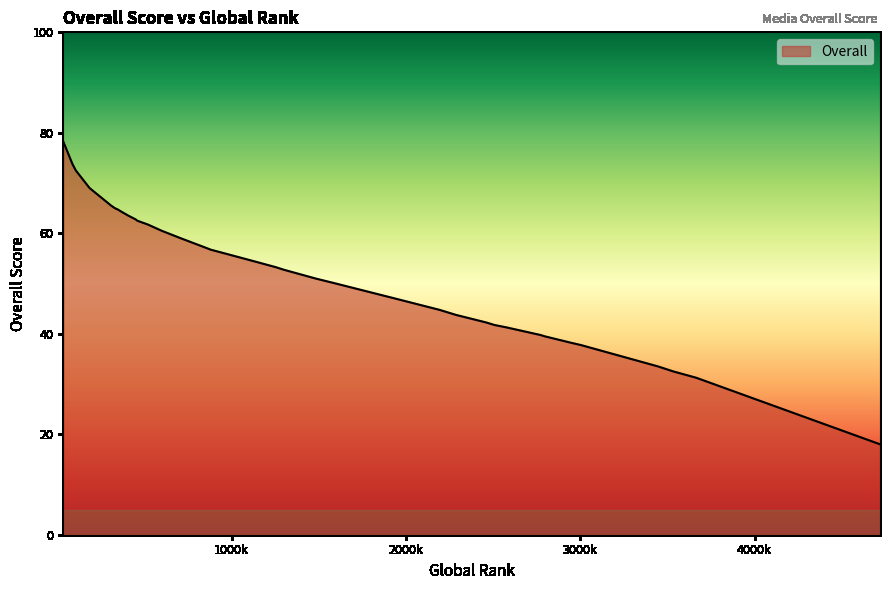

The value at 1597 is 50.0. True or false?

True